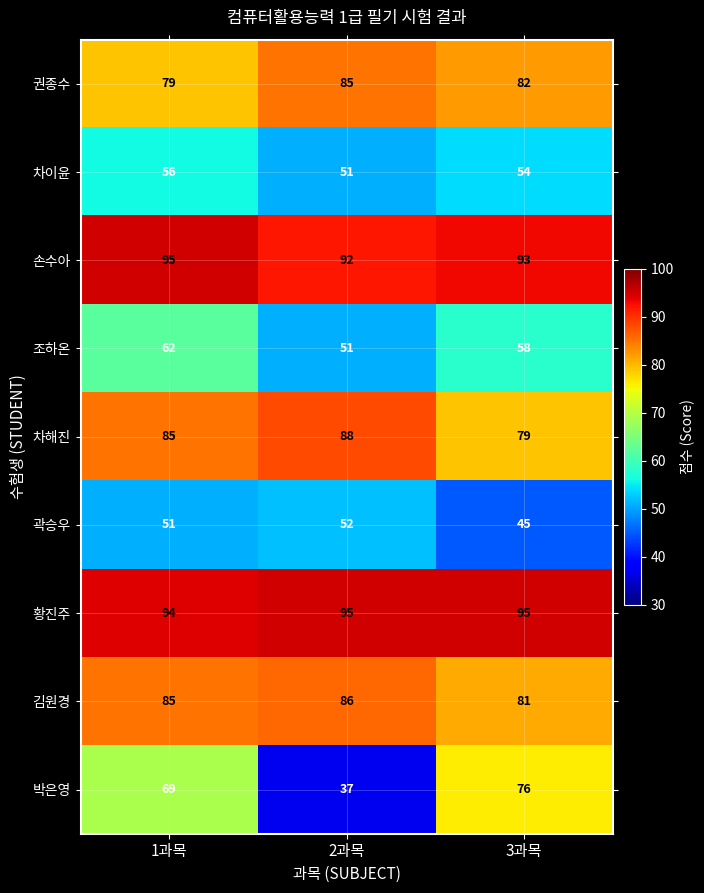

What is the average value of the 조하온 series?

57